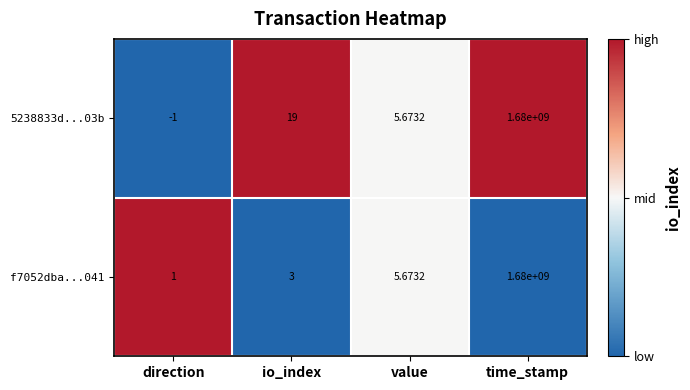

Is the value of f7052dba...041 at io_index greater than the value of 5238833d...03b at io_index?

No